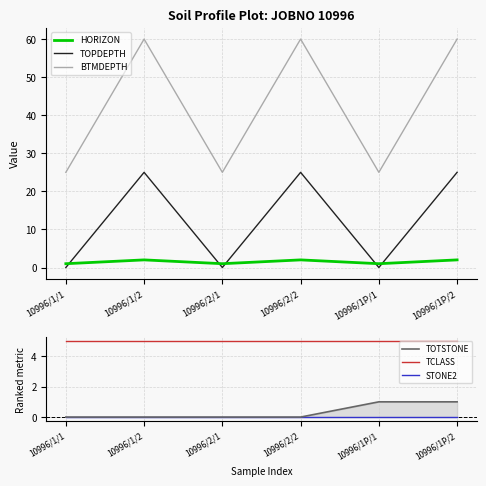

What is the average value of the HORIZON series?

2